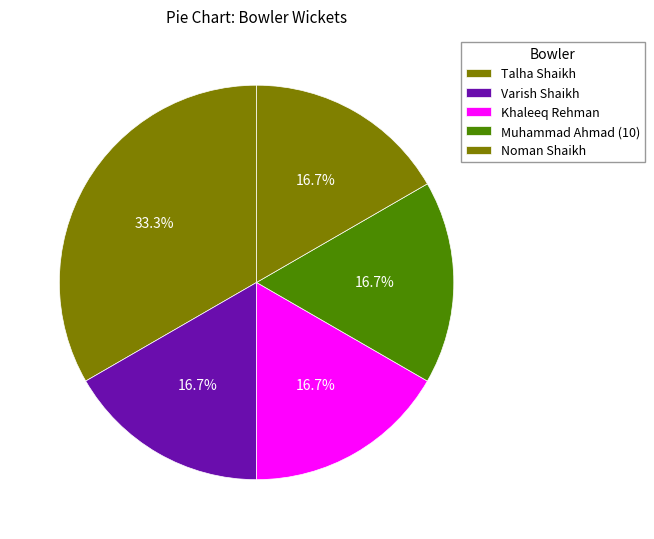

Which has a higher value, Noman Shaikh or Talha Shaikh?

Talha Shaikh